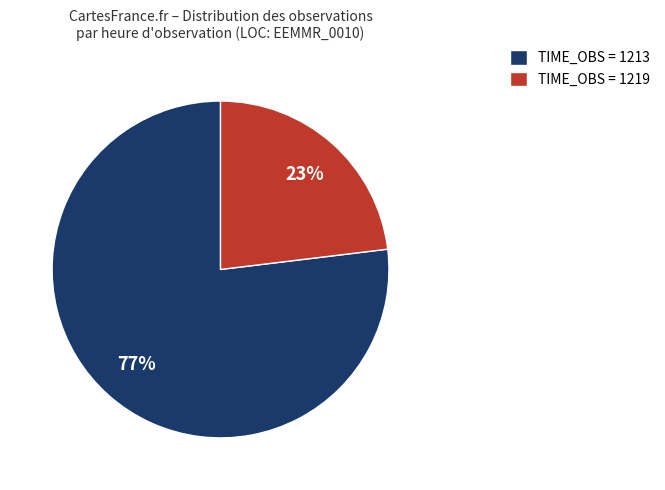

Is the sum of TIME_OBS = 1219 and TIME_OBS = 1213 greater than half?

Yes